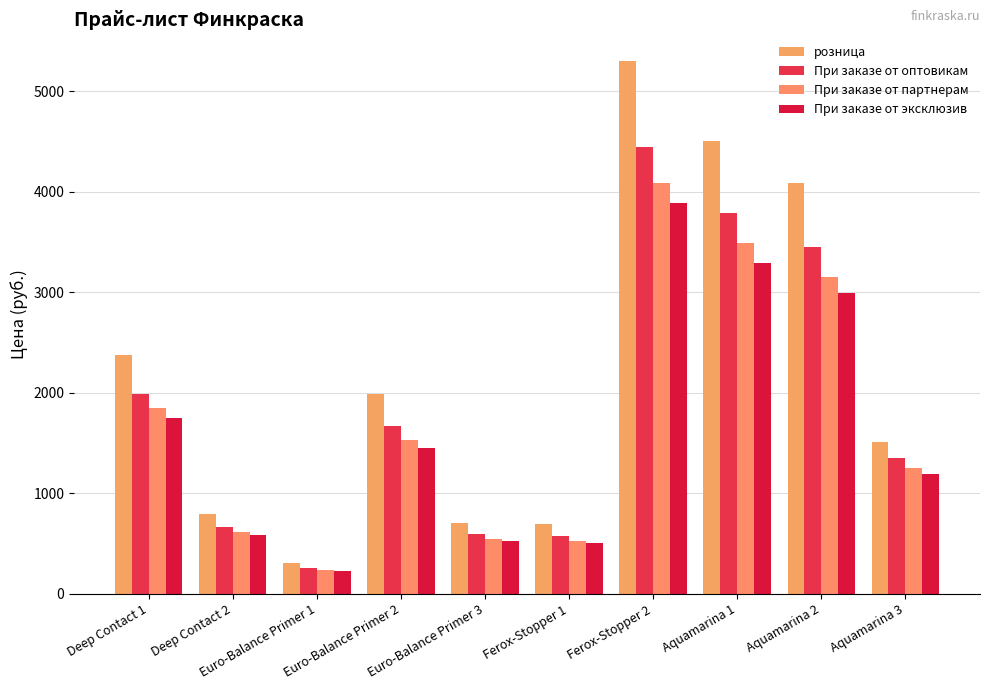

What are all the series names shown in the legend?

розница, При заказе от оптовикам, При заказе от партнерам, При заказе от эксклюзив